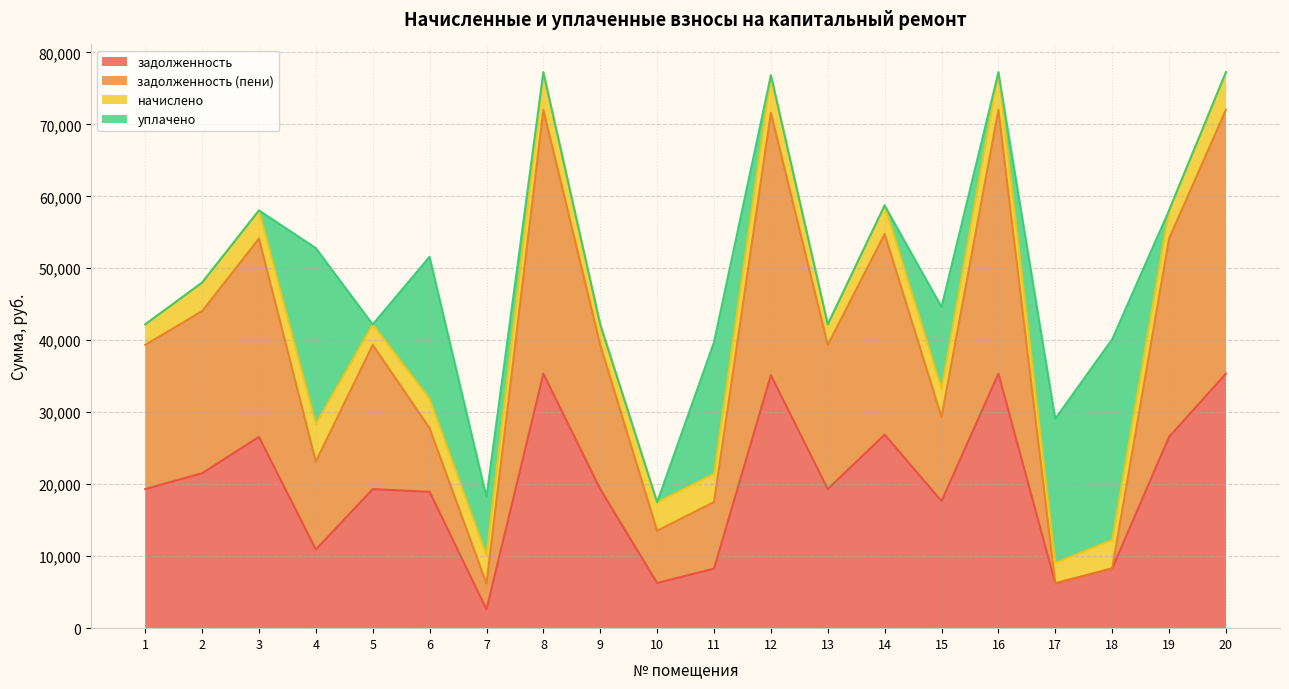

What is the sum of all задолженность values?

399323.6